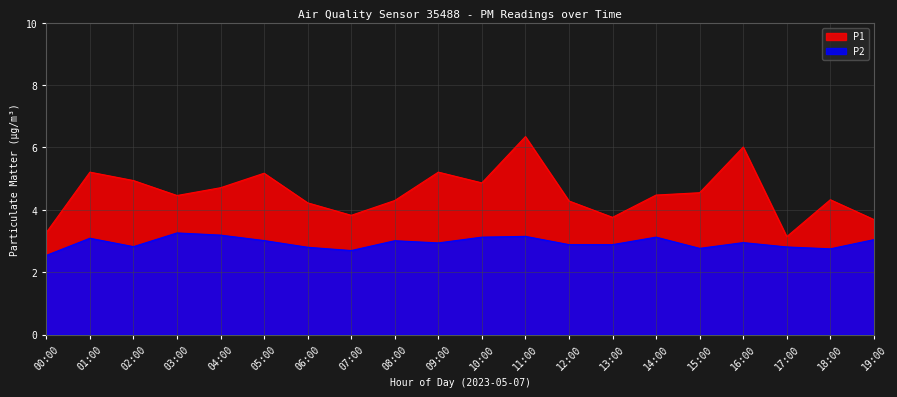

List the series in order of their peak value, highest first.

P1, P2